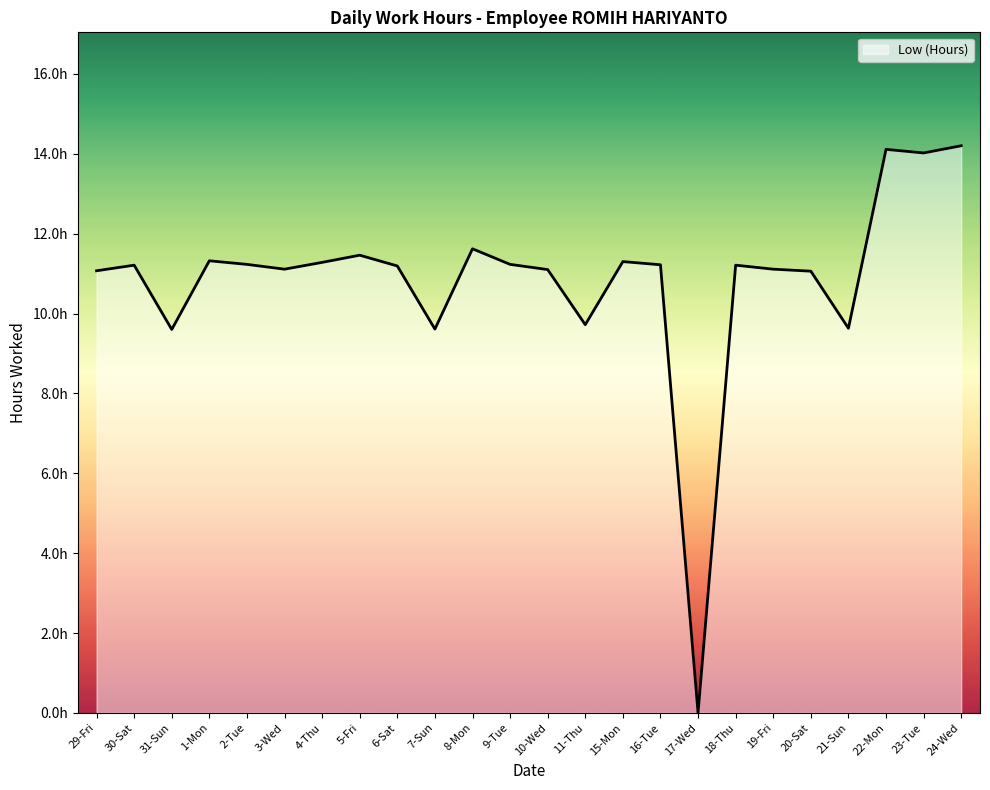

Which category has the highest value across all series?

24-Wed